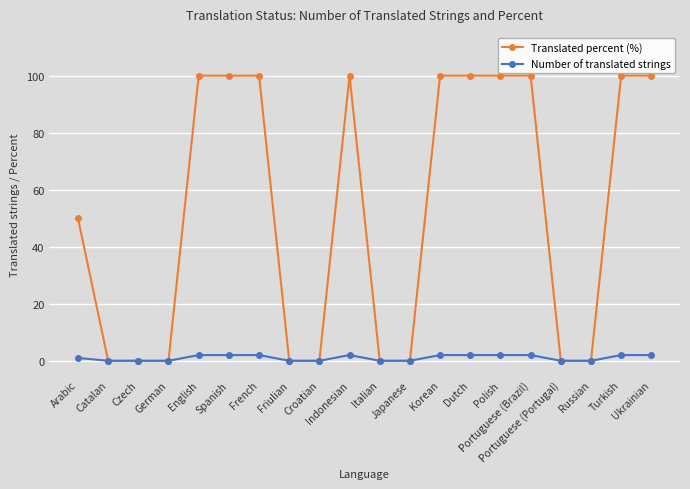

True or false: Translated percent (%) has more than 0 interior local peaks.

True